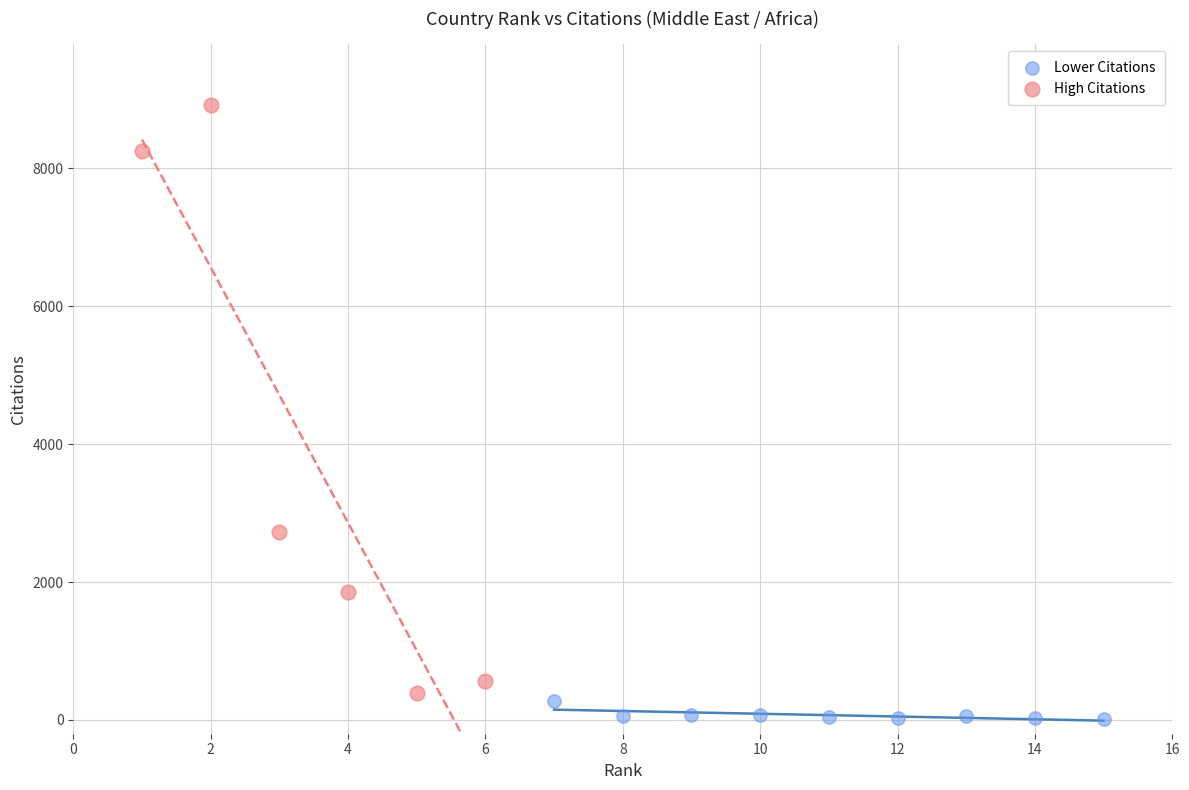

Which series has the largest Y range (max minus min)?

High Citations